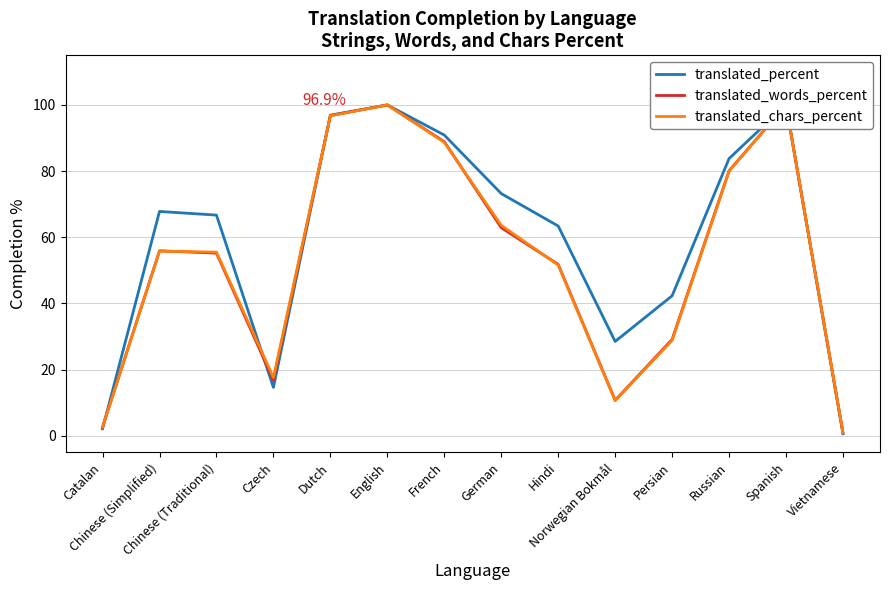

Between Hindi and Russian, which series saw the biggest shift?

translated_chars_percent